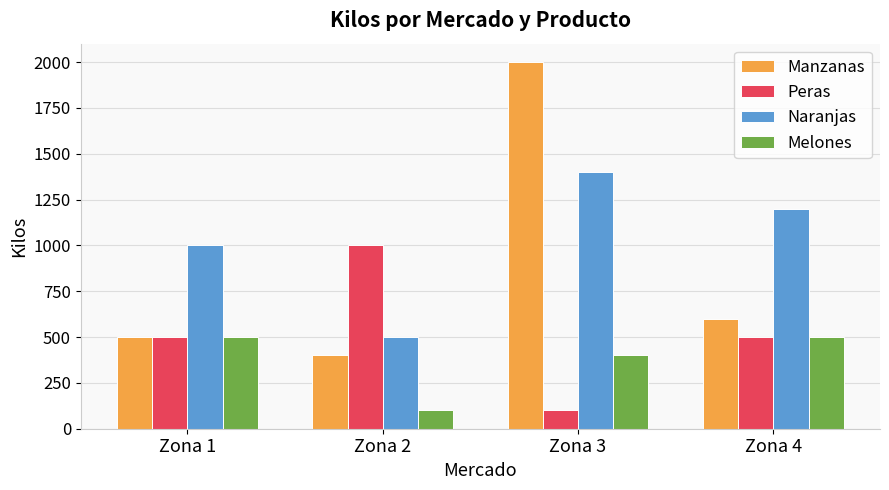

Is it true that Peras equals 500 at Zona 4?

True